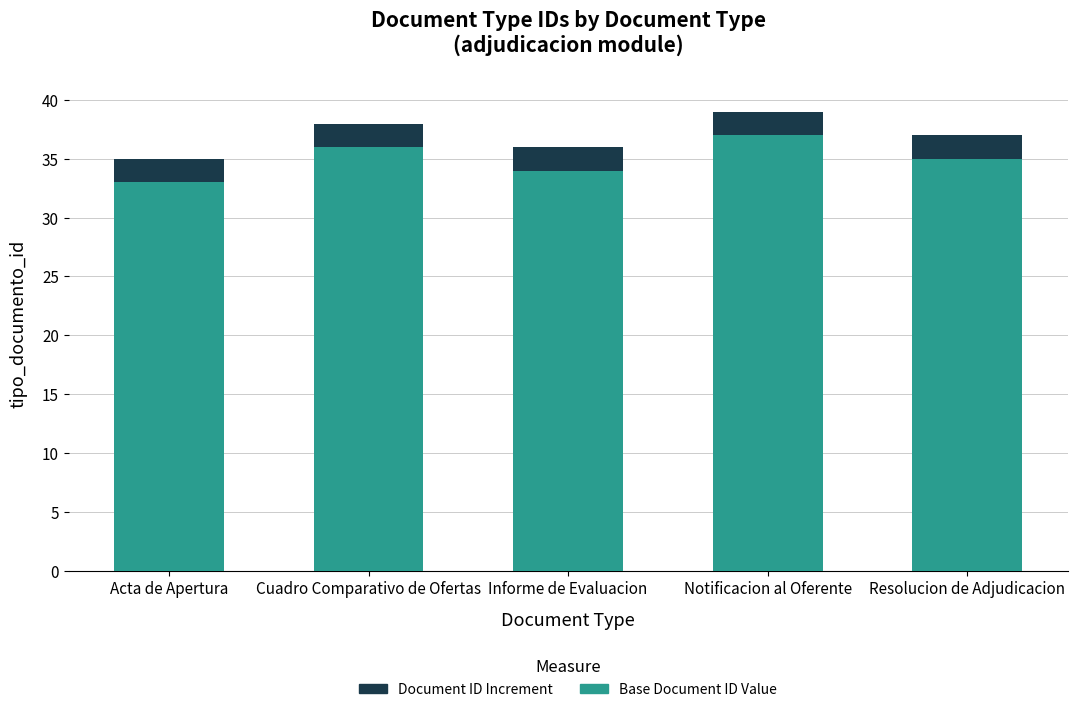

The Base Document ID Value series shows 52 at Informe de Evaluacion. True or false?

False